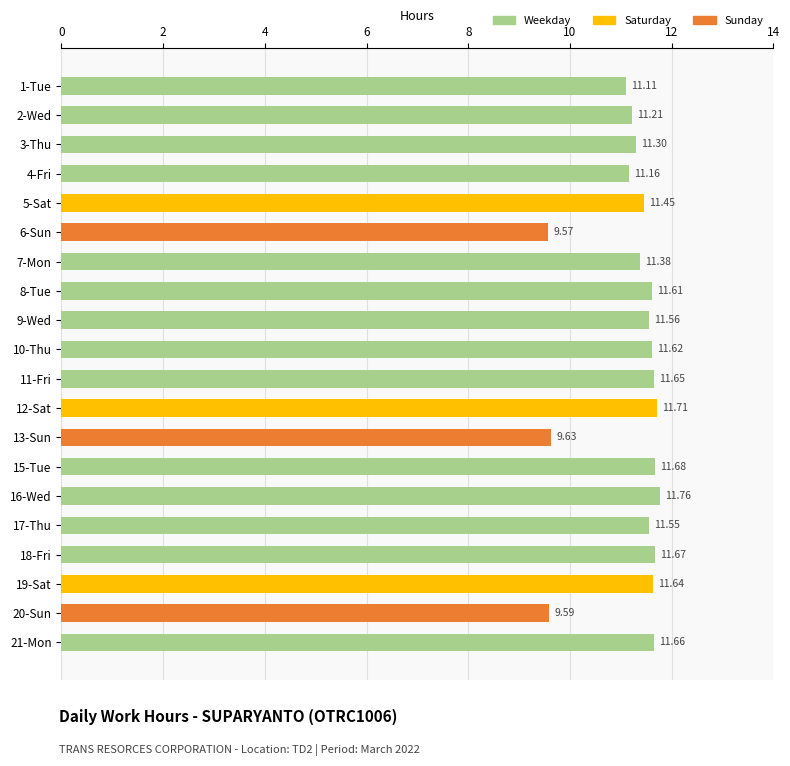

What is the sum of all values?

224.5